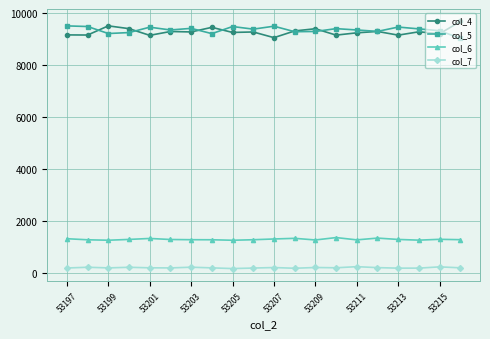

True or false: col_4 has more than 1 interior local peaks.

True